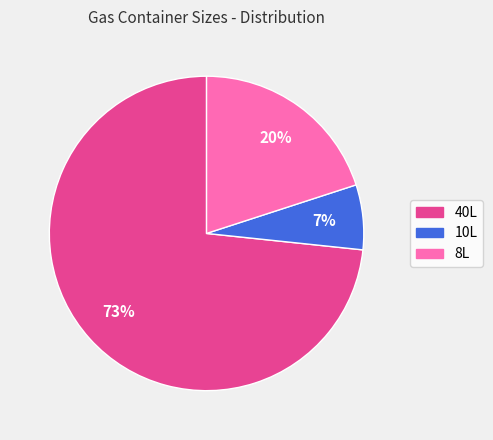

Rank the categories by value from highest to lowest.

40L, 8L, 10L